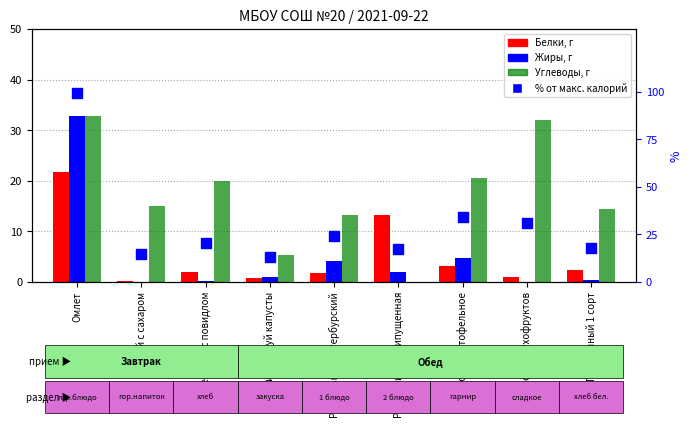

Which series has the widest spread of Y values?

% от макс. калорий